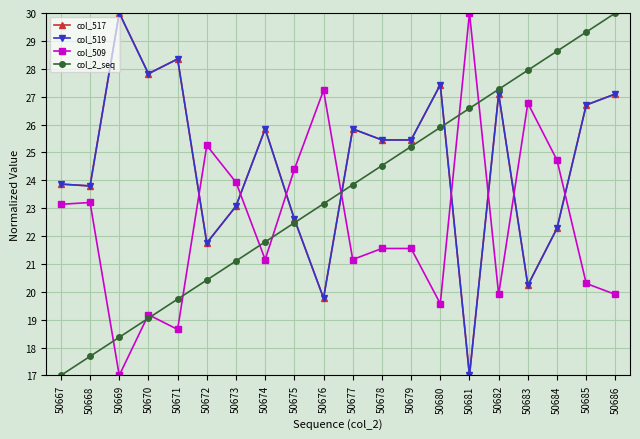

Rank the series at 50686 from highest to lowest value.

col_2_seq, col_517, col_519, col_509